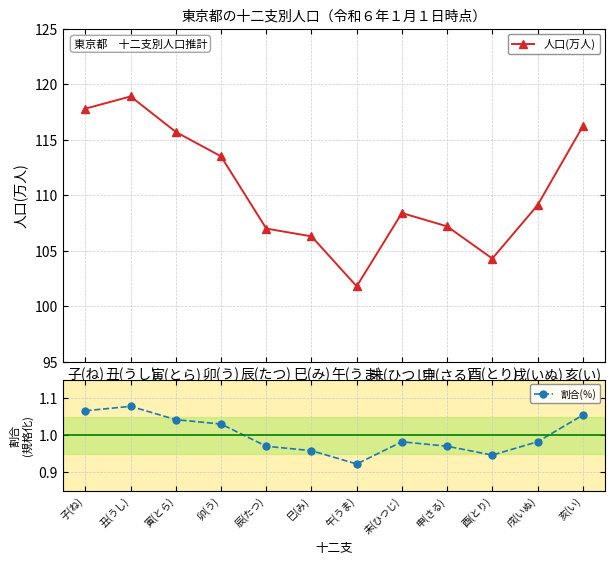

What is the label of the 3rd point from the left?

寅(とら)